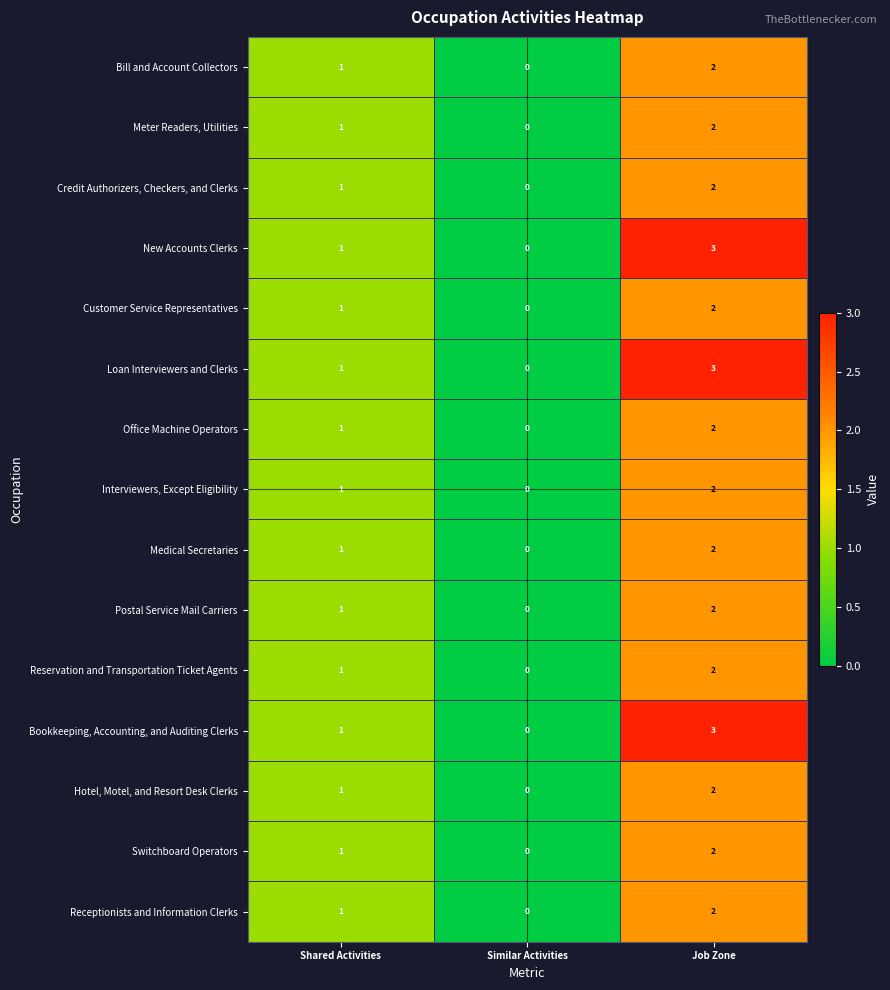

List the labels in order of Credit Authorizers, Checkers, and Clerks value, largest first.

Job Zone, Shared Activities, Similar Activities